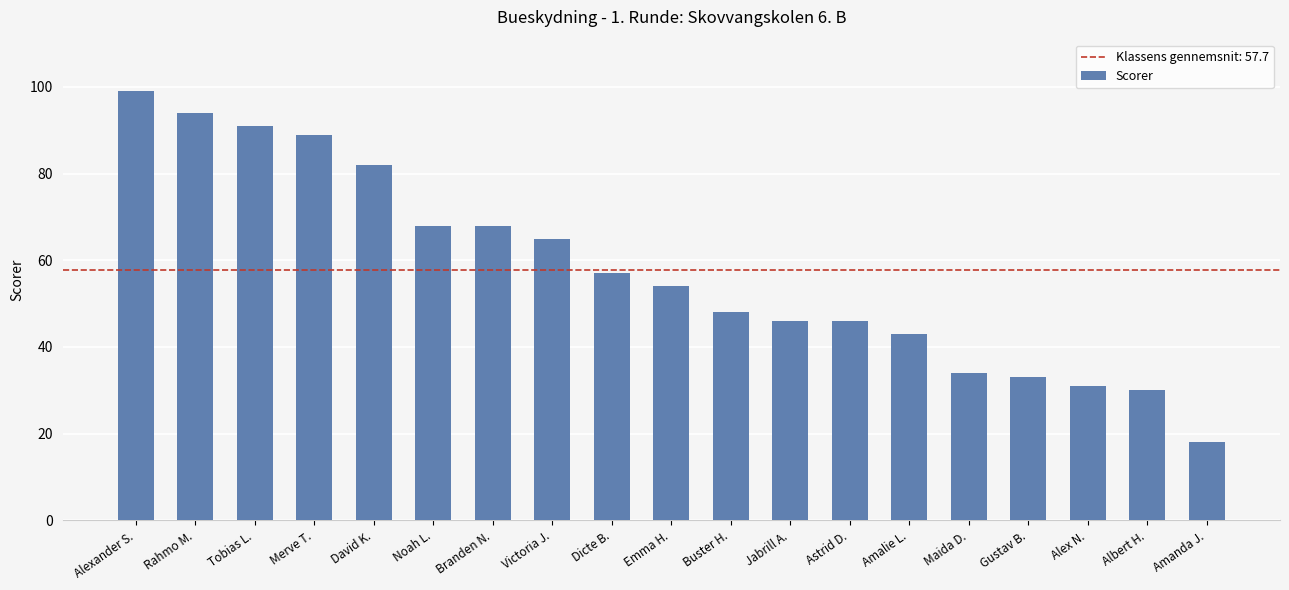

Reading left to right, extract all data points from this chart.

99	94	91	89	82	68	68	65	57	54	48	46	46	43	34	33	31	30	18